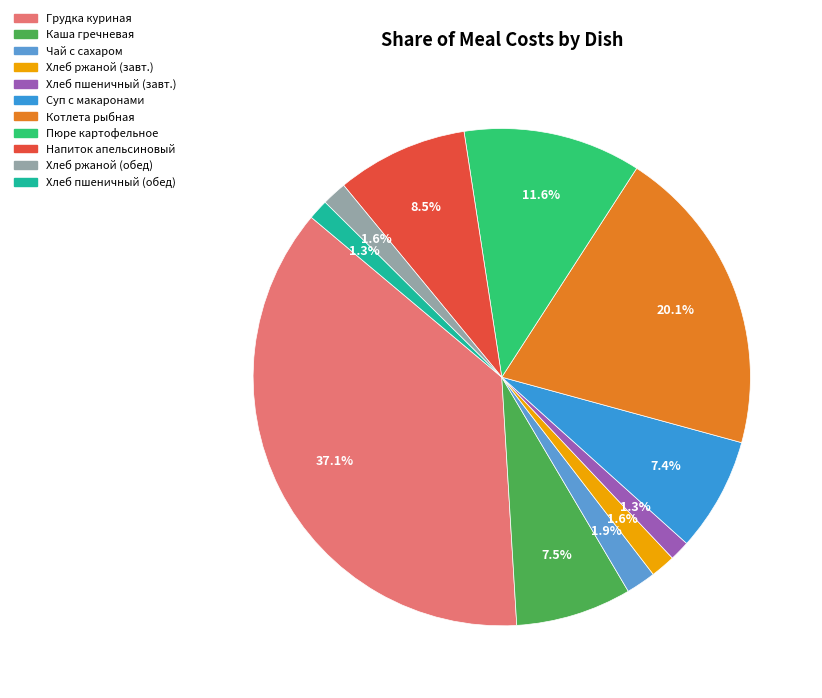

Count the number of slices in the pie.

11